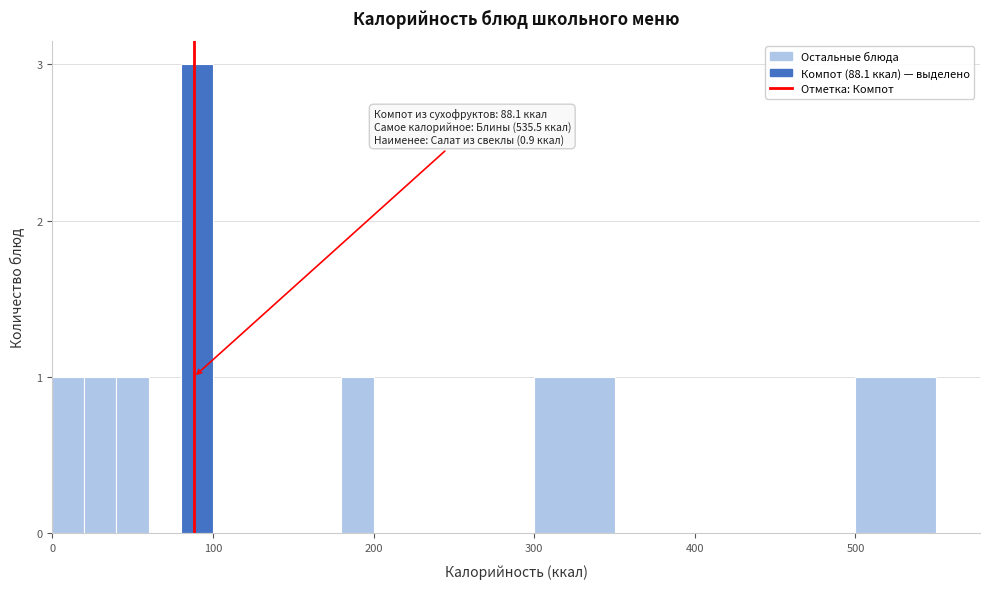

Read against the x-axis, roughly where is the centre of the tallest bar?

90